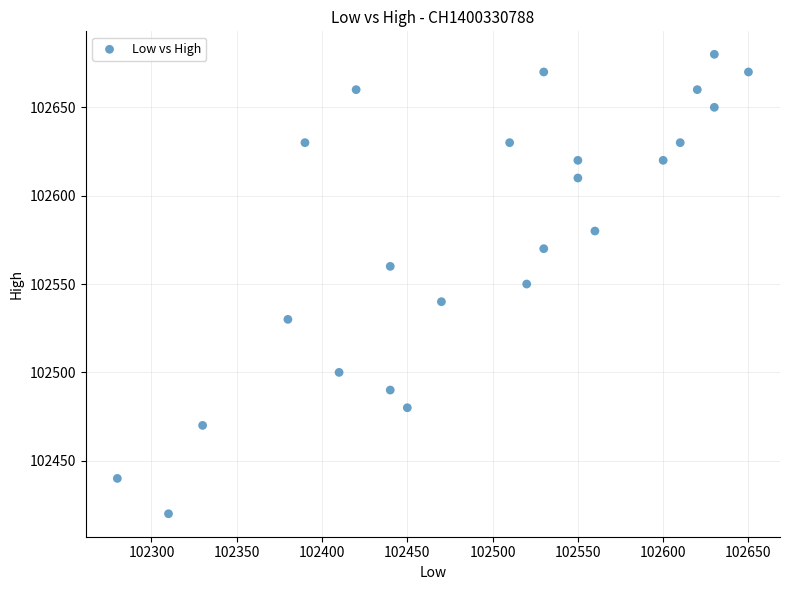

What is the range of Y values (max minus min)?

260